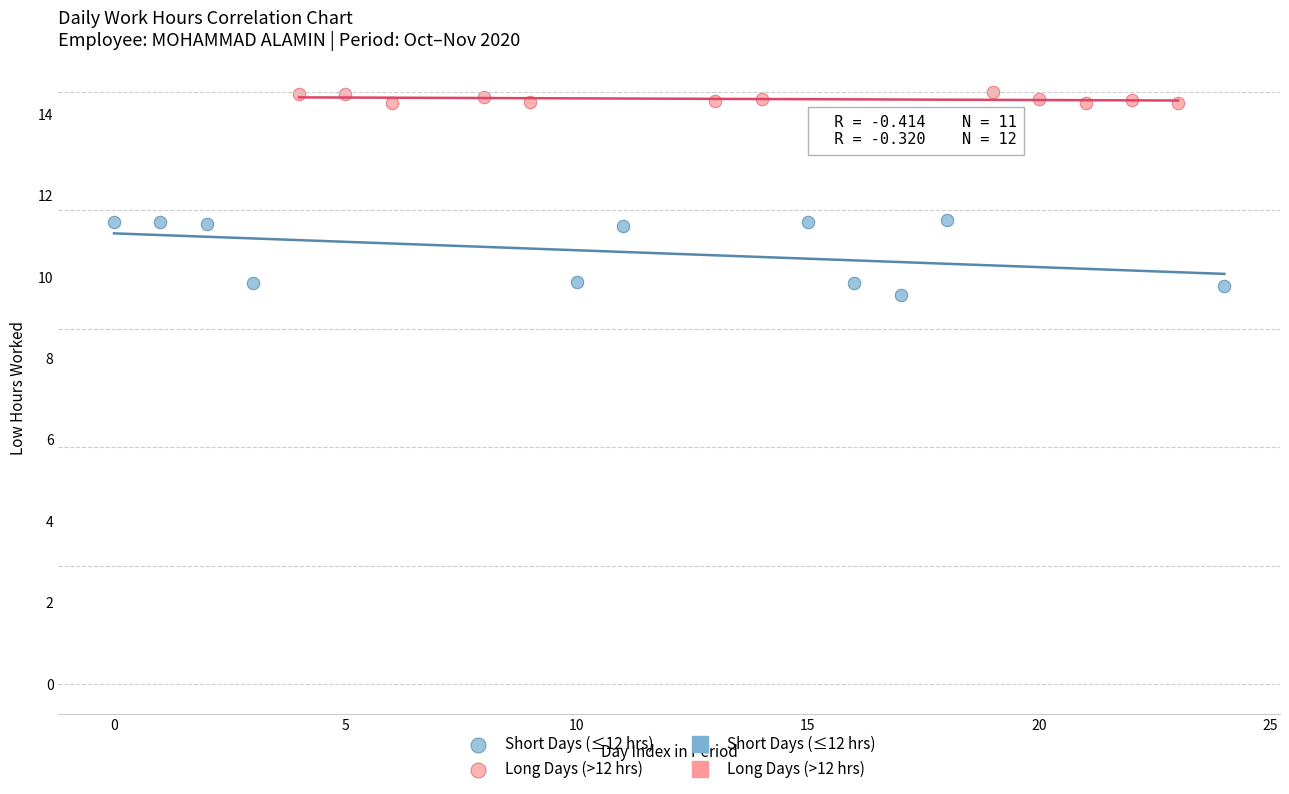

Which series contains the lowest Y value?

Short Days (≤12 hrs)